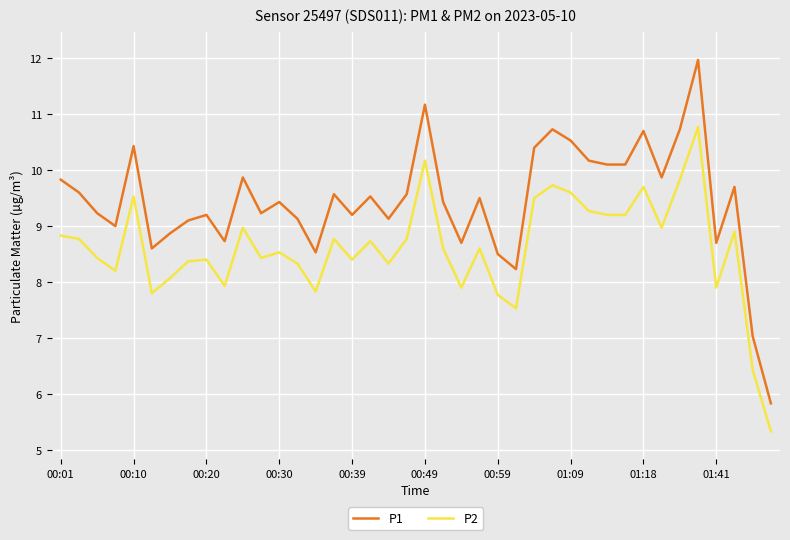

Which series has the largest range (max minus min)?

P1